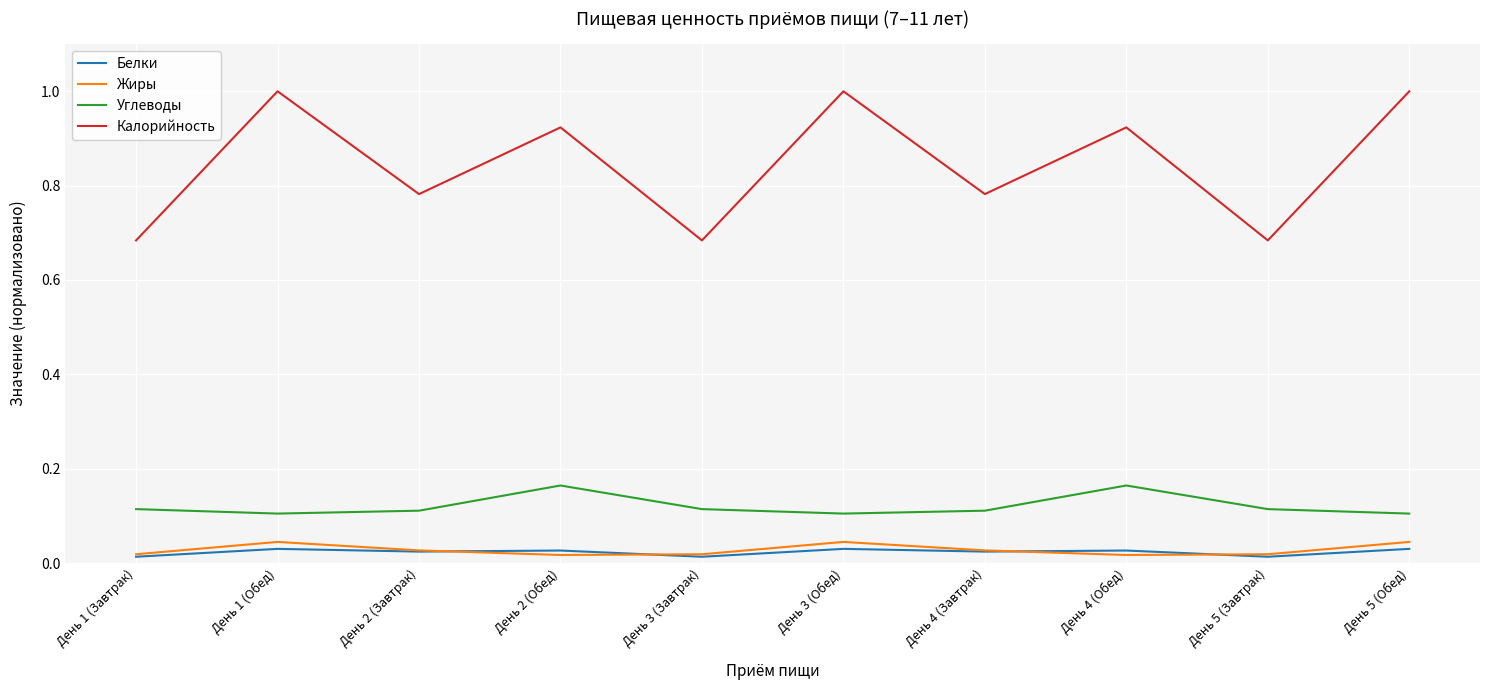

True or false: Жиры has more than 1 points higher than both neighbors.

True